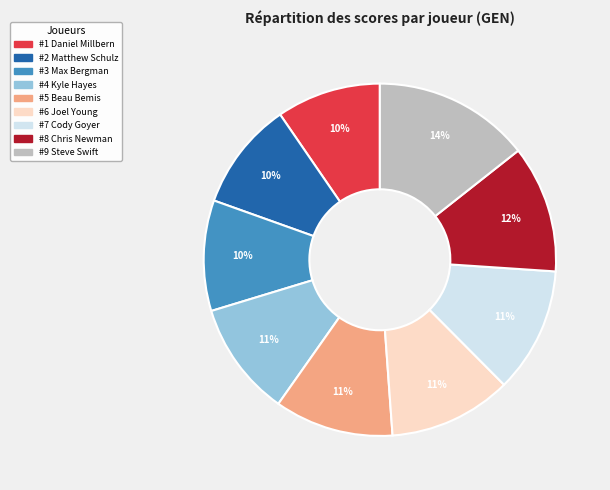

Is there a majority slice in this chart?

No